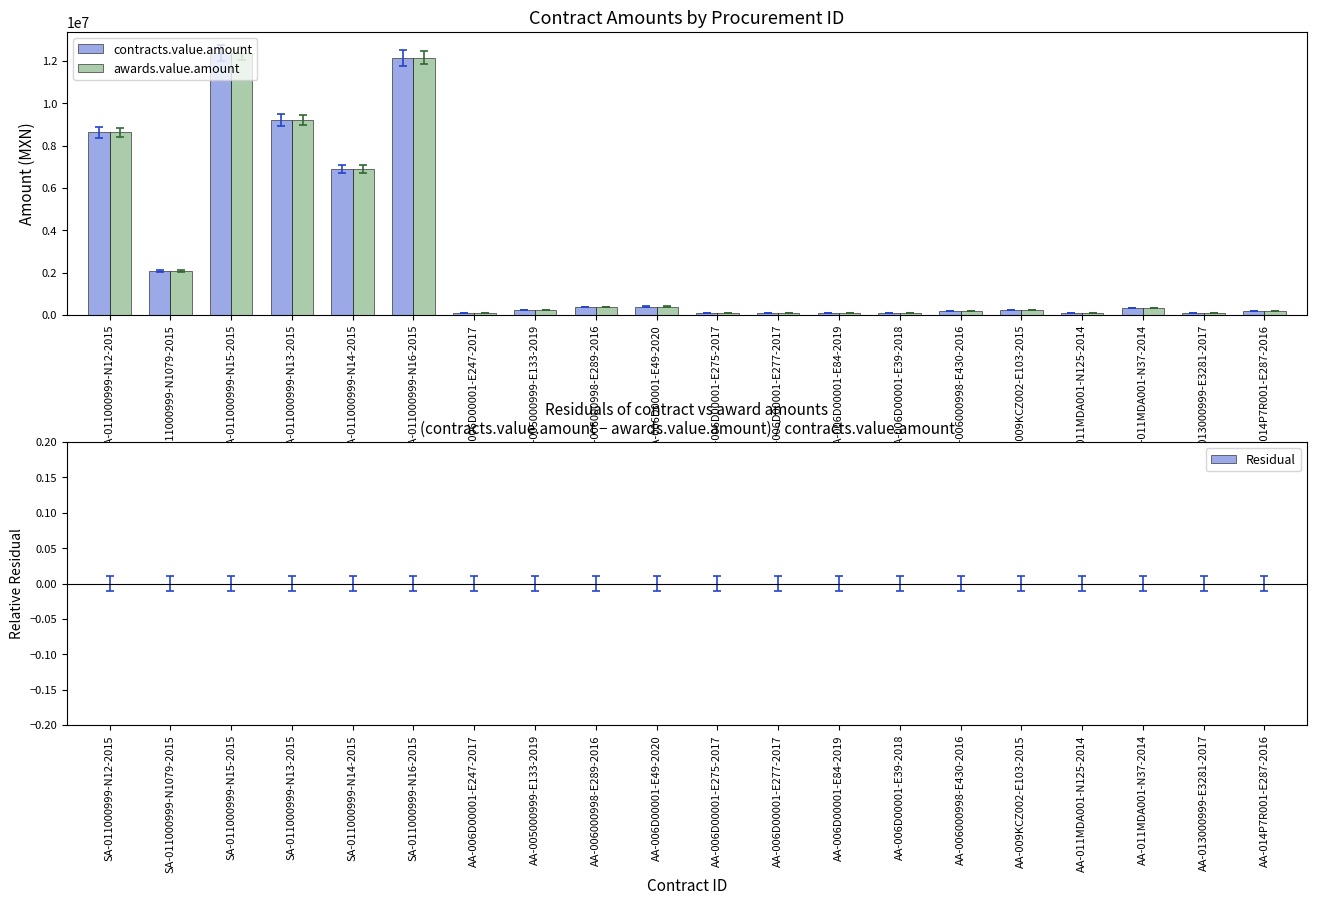

Where is awards.value.amount nearest to the value 6215108?

SA-011000999-N14-2015